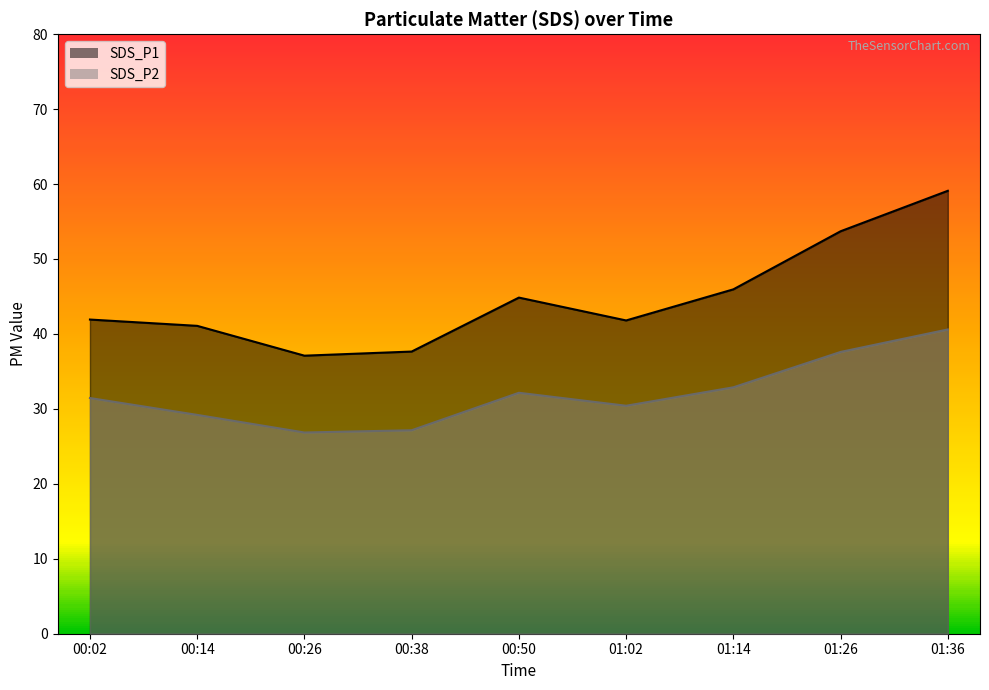

True or false: SDS_P2 has more than 2 points higher than both neighbors.

False